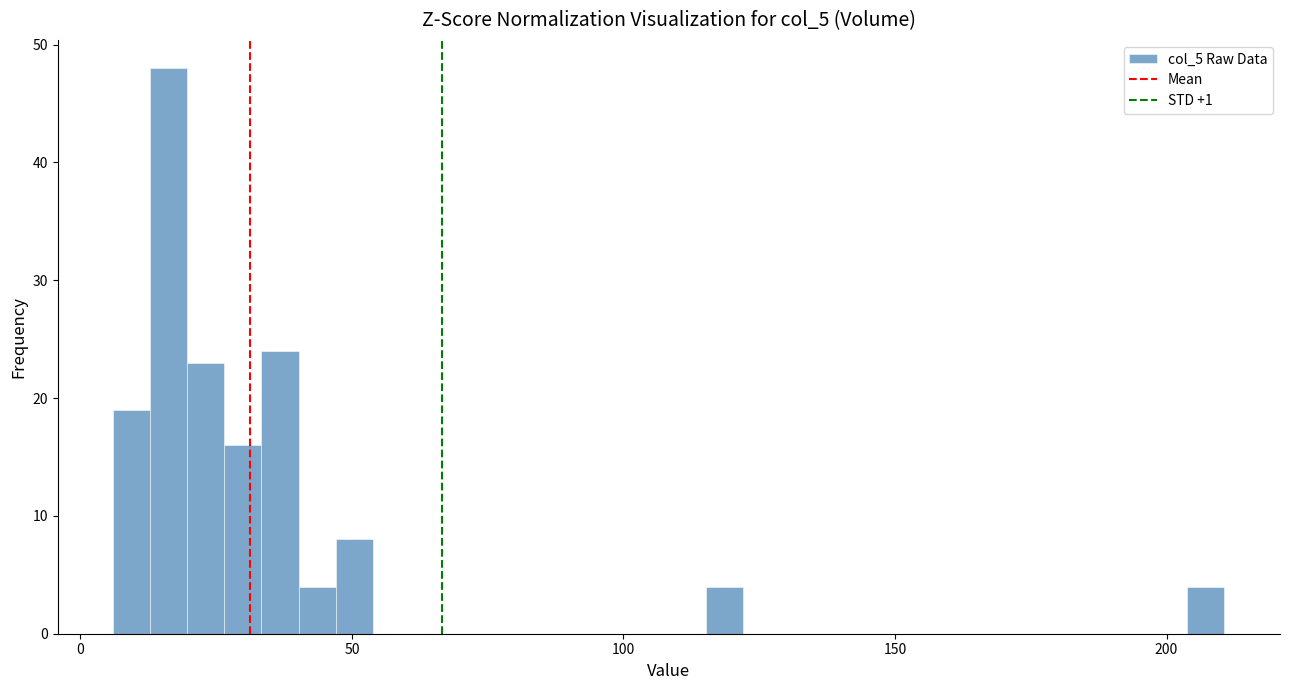

Read against the x-axis, roughly where is the centre of the tallest bar?

15